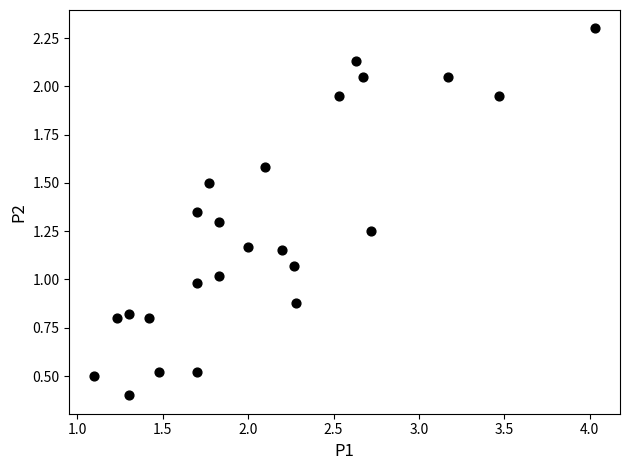

What is the range of X values (max minus min)?

2.9